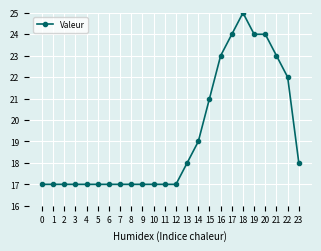

The value at 7 is 7. True or false?

False